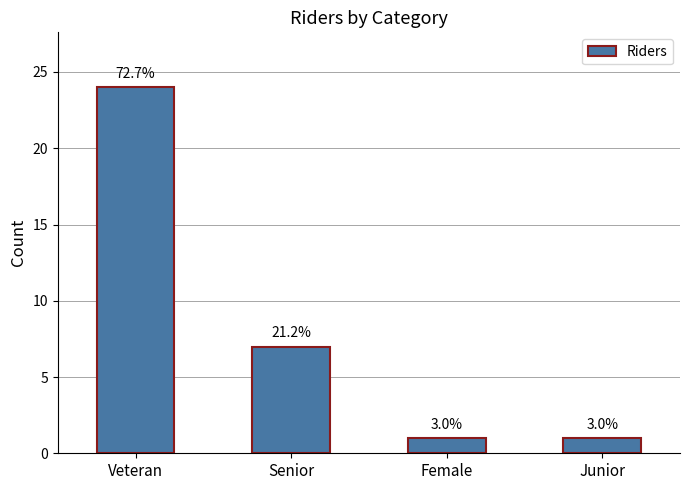

Reading left to right, transcribe all the data shown in this chart.

24	7	1	1